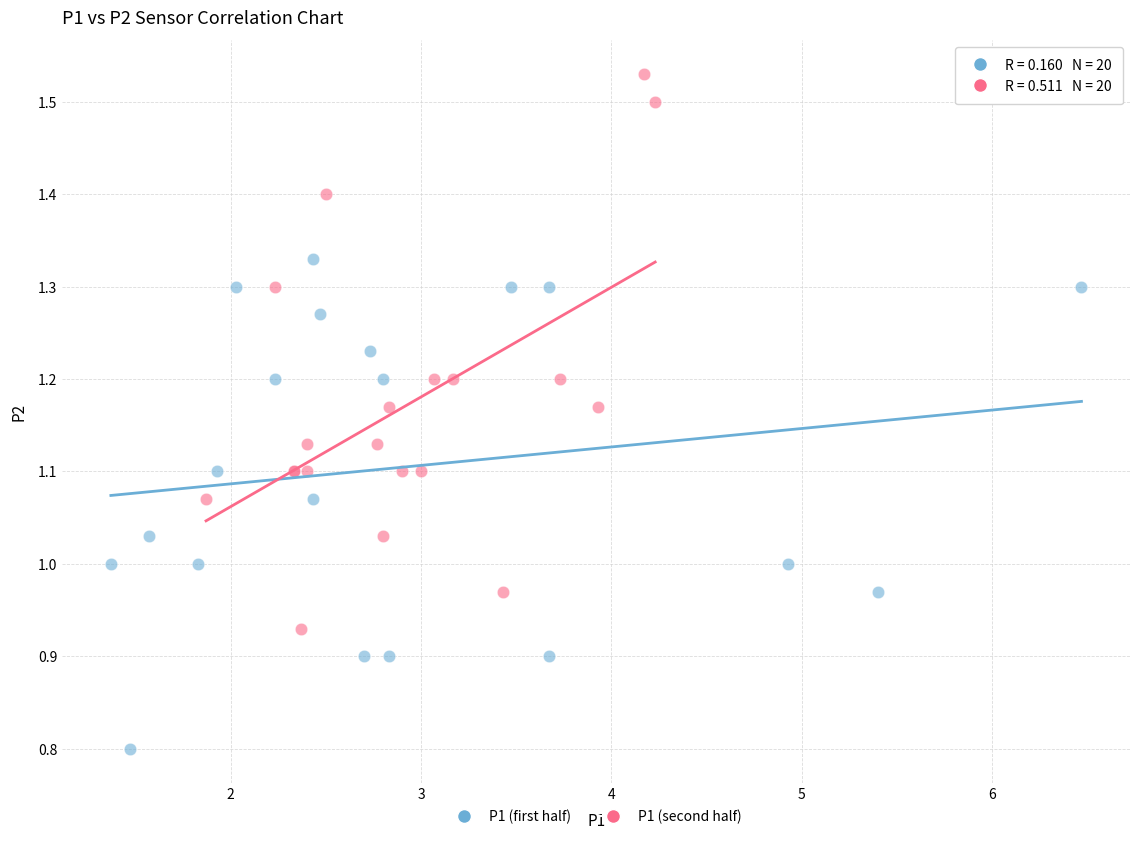

Which series has the largest Y range (max minus min)?

P1 (second half)